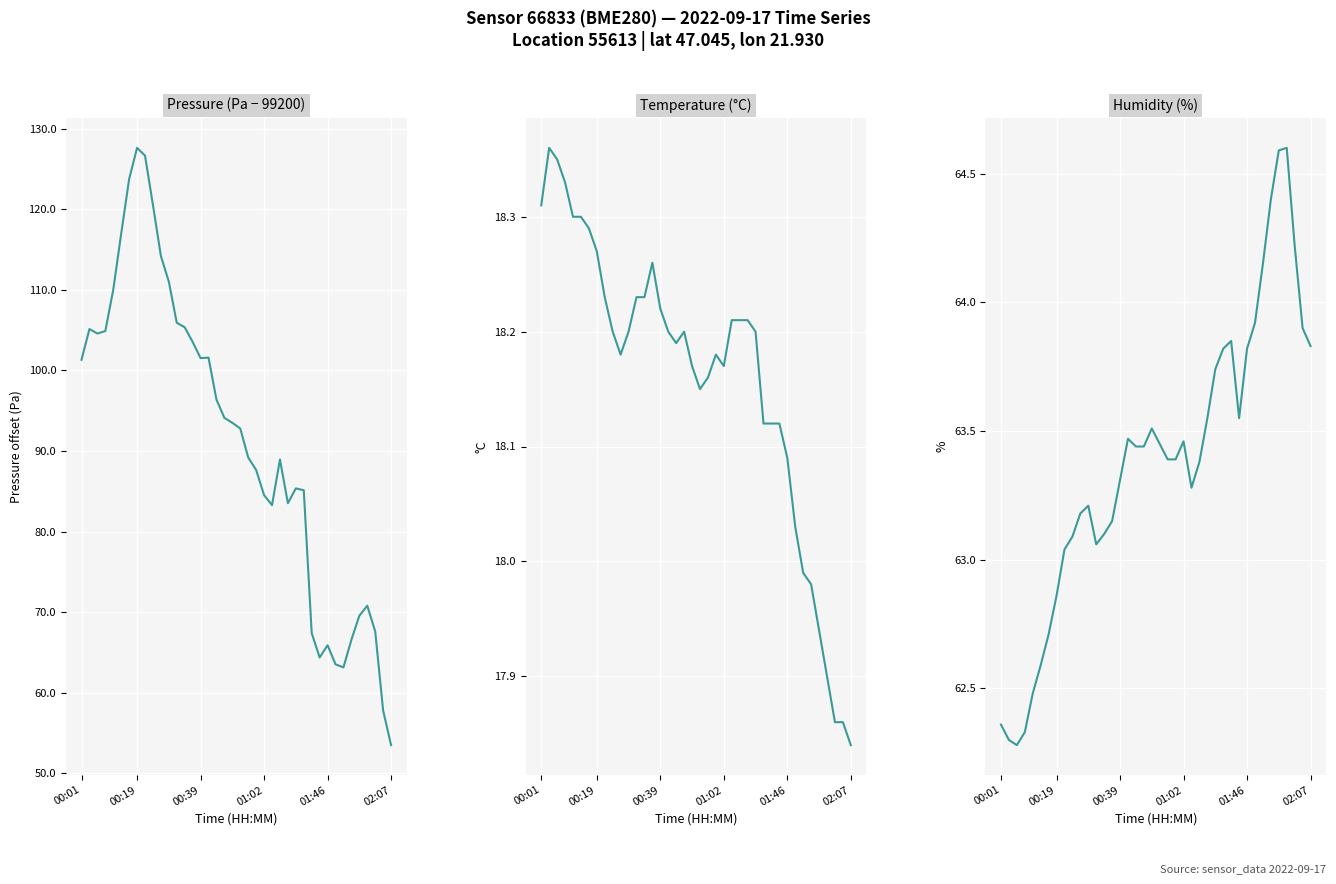

How many data points in humidity are above 63?

32